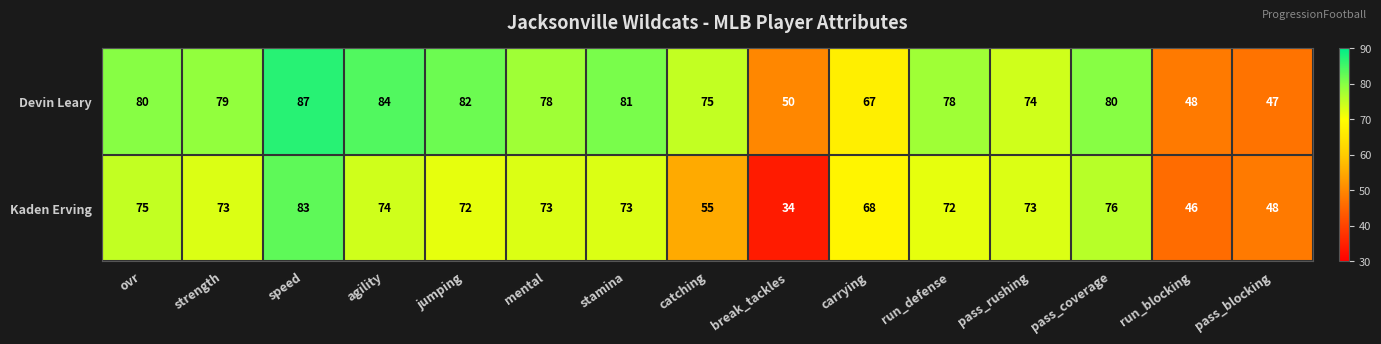

Which category has the lowest value across all series?

break_tackles